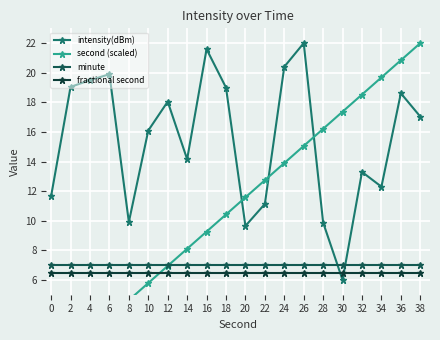

What value does the intensity(dBm) series have at 24?

20.4